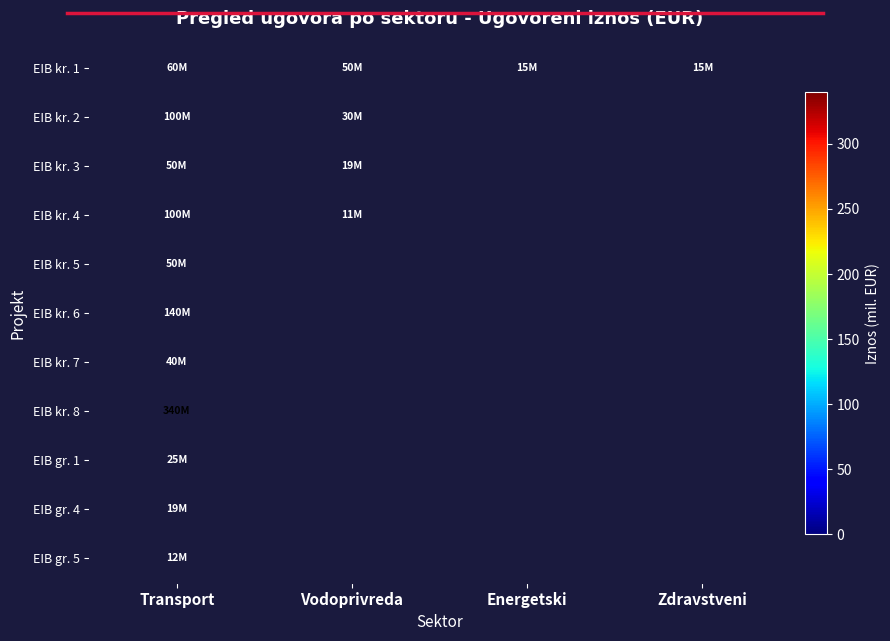

Reading right to left, what are all the values shown in this chart?

EIB kr. 1: Zdravstveni=15.0	Energetski=15.0	Vodoprivreda=50.0	Transport=60.0
EIB kr. 2: Zdravstveni=0.0	Energetski=0.0	Vodoprivreda=30.0	Transport=100.0
EIB kr. 3: Zdravstveni=0.0	Energetski=0.0	Vodoprivreda=19.0	Transport=50.0
EIB kr. 4: Zdravstveni=0.0	Energetski=0.0	Vodoprivreda=10.5	Transport=100.0
EIB kr. 5: Zdravstveni=0.0	Energetski=0.0	Vodoprivreda=0.0	Transport=50.0
EIB kr. 6: Zdravstveni=0.0	Energetski=0.0	Vodoprivreda=0.0	Transport=140.0
EIB kr. 7: Zdravstveni=0.0	Energetski=0.0	Vodoprivreda=0.0	Transport=40.0
EIB kr. 8: Zdravstveni=0.0	Energetski=0.0	Vodoprivreda=0.0	Transport=340.0
EIB gr. 1: Zdravstveni=0.0	Energetski=0.0	Vodoprivreda=0.0	Transport=25.1
EIB gr. 4: Zdravstveni=0.0	Energetski=0.0	Vodoprivreda=0.0	Transport=19.4
EIB gr. 5: Zdravstveni=0.0	Energetski=0.0	Vodoprivreda=0.0	Transport=11.8